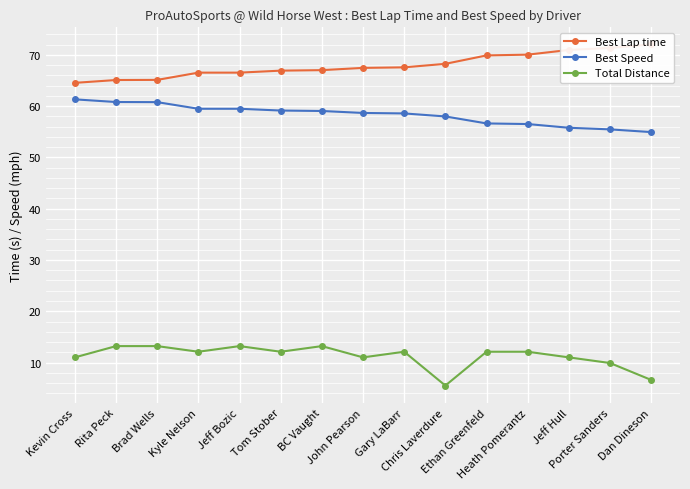

Which category has the highest value in the Best Speed series?

Kevin Cross